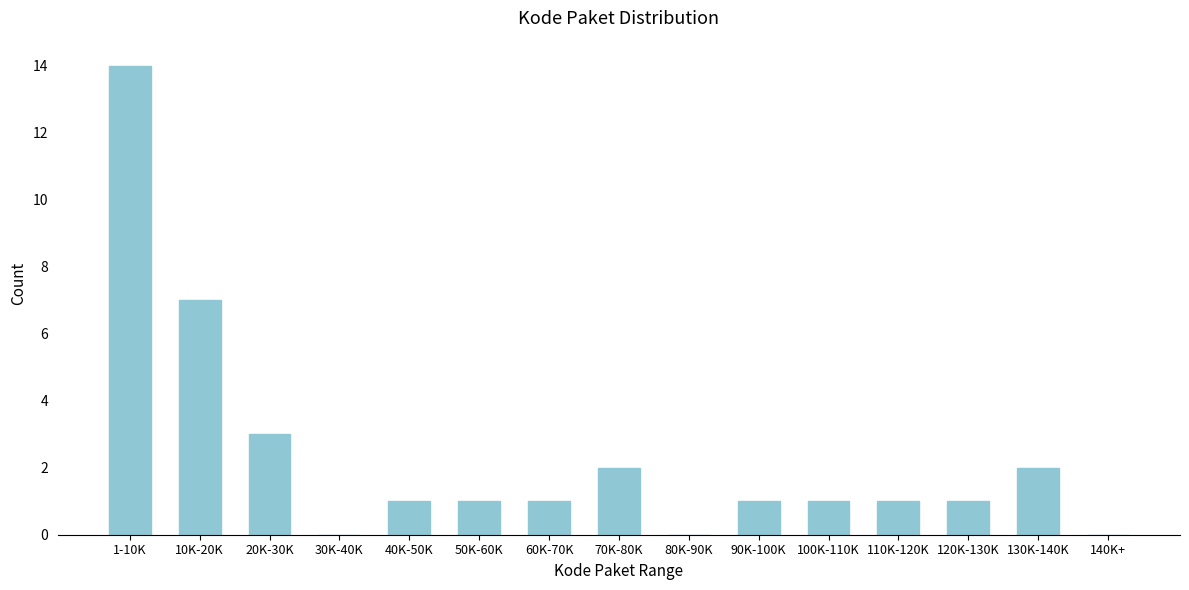

Reading right to left, list all the values displayed in this chart.

140K+=0	130K-140K=2	120K-130K=1	110K-120K=1	100K-110K=1	90K-100K=1	80K-90K=0	70K-80K=2	60K-70K=1	50K-60K=1	40K-50K=1	30K-40K=0	20K-30K=3	10K-20K=7	1-10K=14